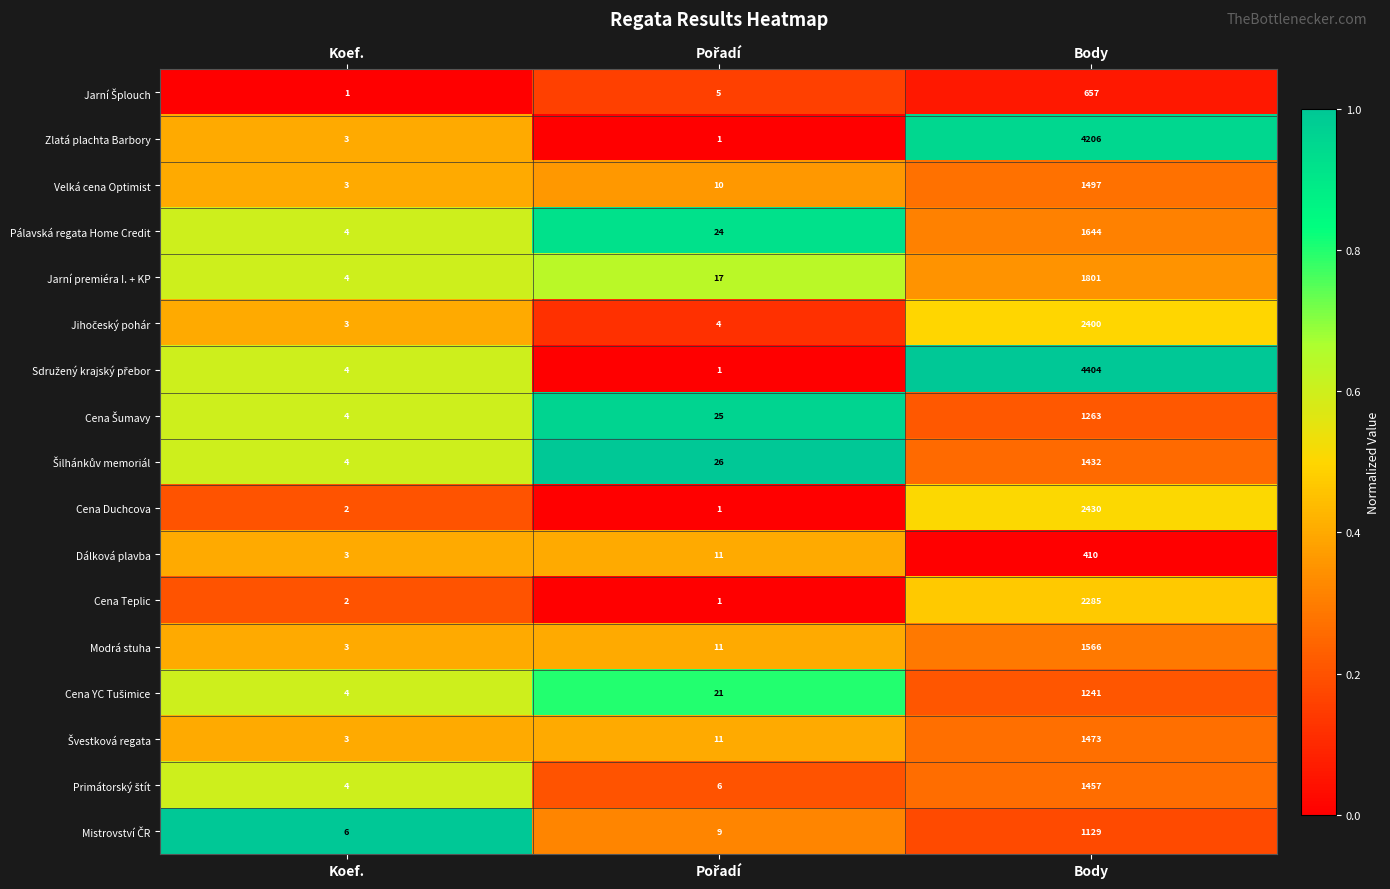

At which category is the sum across all series the highest?

Body